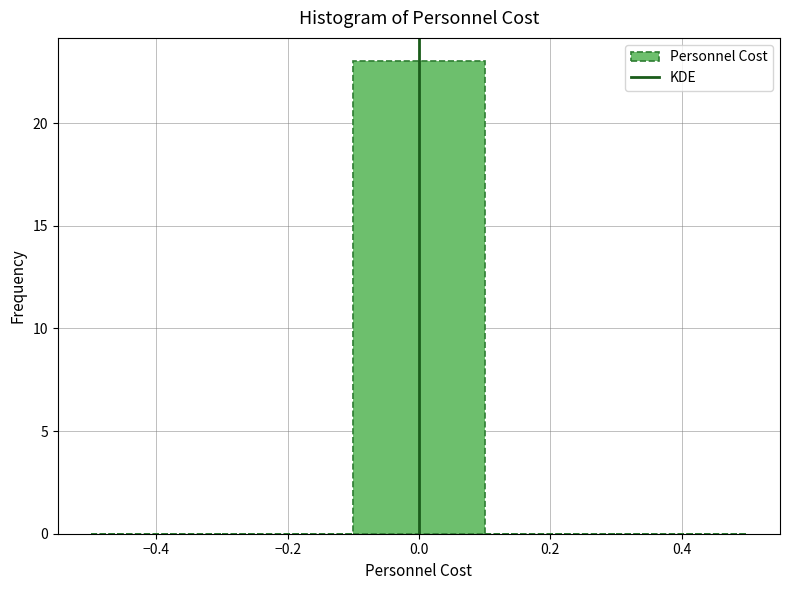

Reading left to right, list every bar in this chart as the range it spans on the x-axis followed by its height. The values are not printed on the chart, so give them approximately, as read against the axis.

-0.5 to -0.3: 0
-0.3 to -0.1: 0
-0.1 to 0.1: 23
0.1 to 0.3: 0
0.3 to 0.5: 0